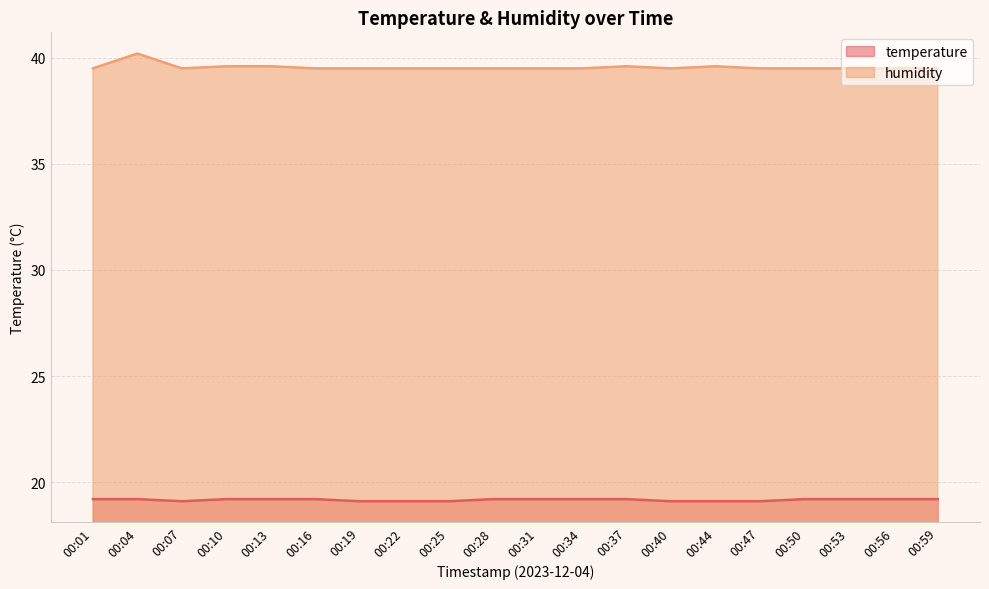

List the labels in order of humidity value, largest first.

00:04, 00:10, 00:13, 00:37, 00:44, 00:01, 00:07, 00:16, 00:19, 00:22, 00:25, 00:28, 00:31, 00:34, 00:40, 00:47, 00:50, 00:53, 00:56, 00:59